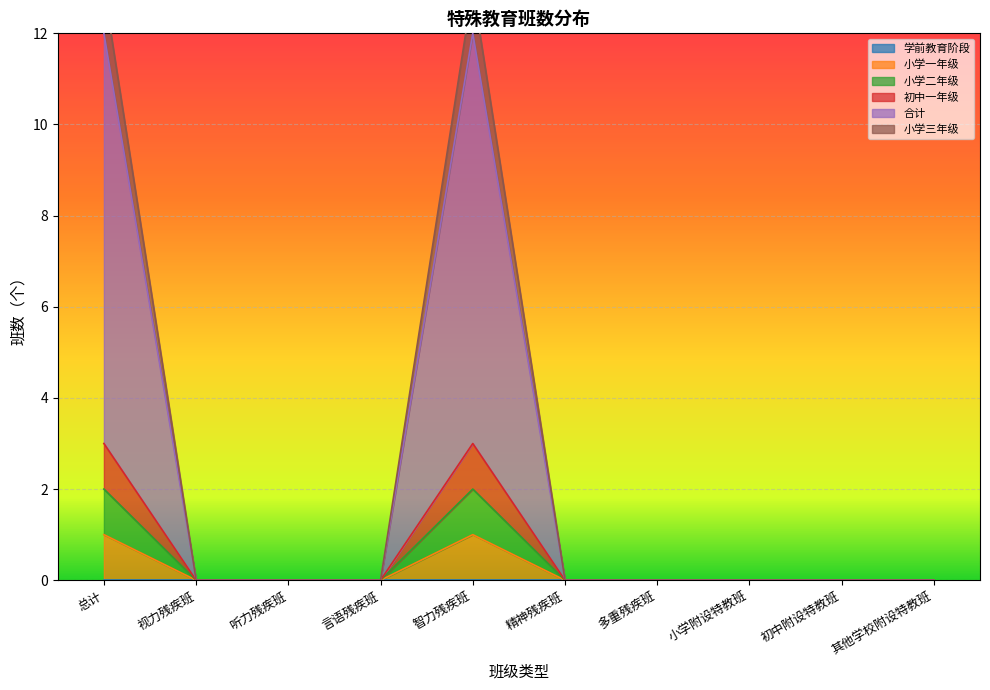

The 小学二年级 series shows 2 at 总计. True or false?

True